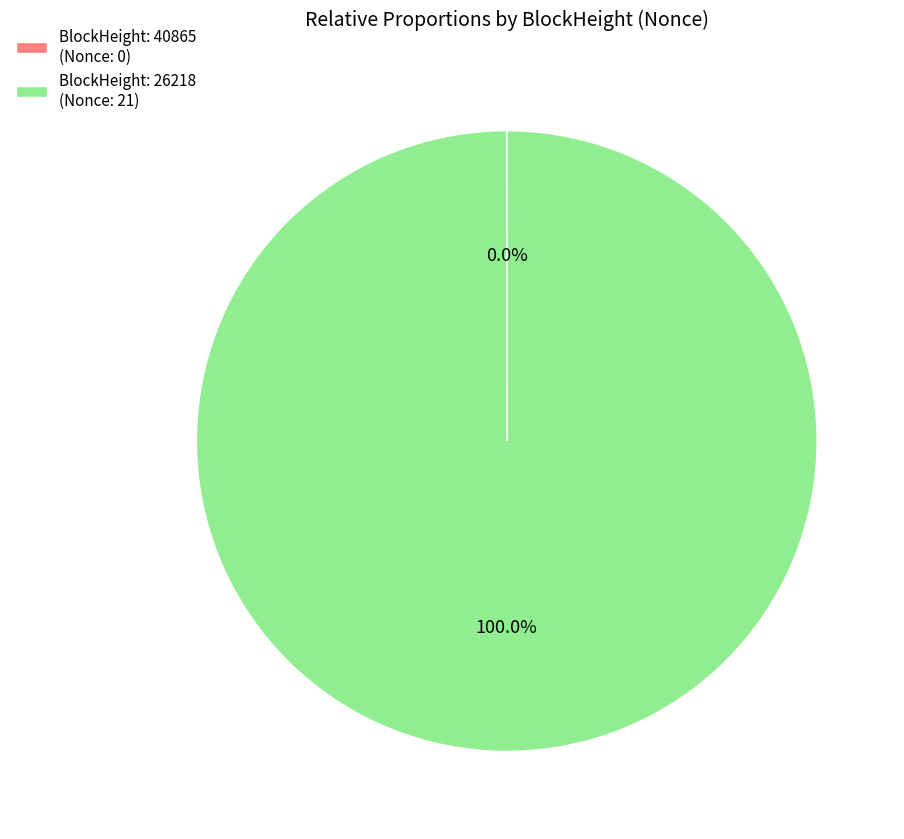

To the nearest percent, what is the average slice percentage?

50%